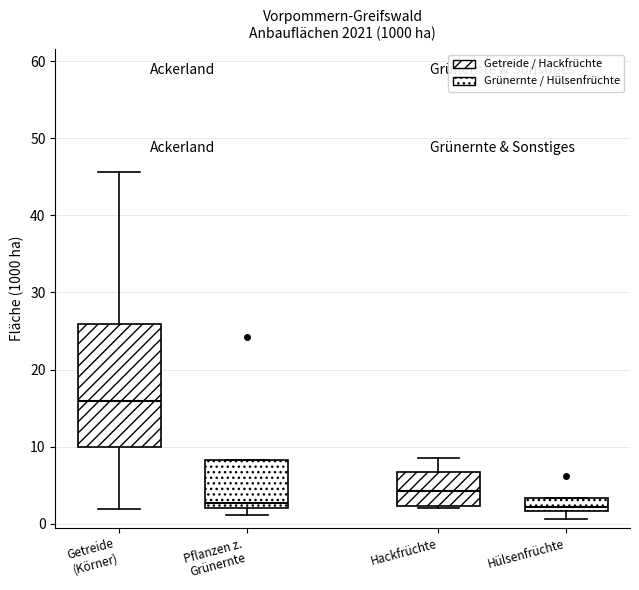

Which box is the tallest, from its lower edge to its upper edge?

Getreide (Körner)